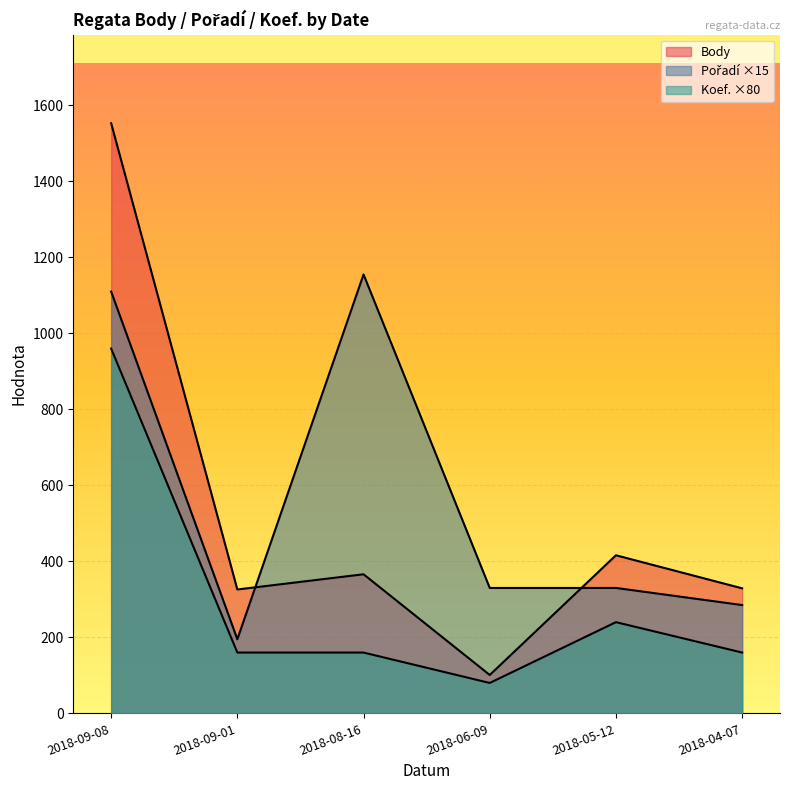

What is the average value of the Pořadí series?

568